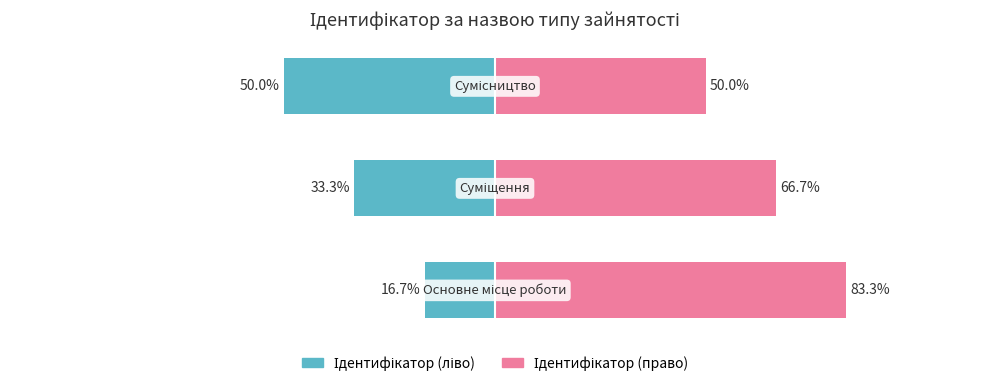

At 1, list the series in order from largest to smallest.

Ідентифікатор (право), Ідентифікатор (ліво)